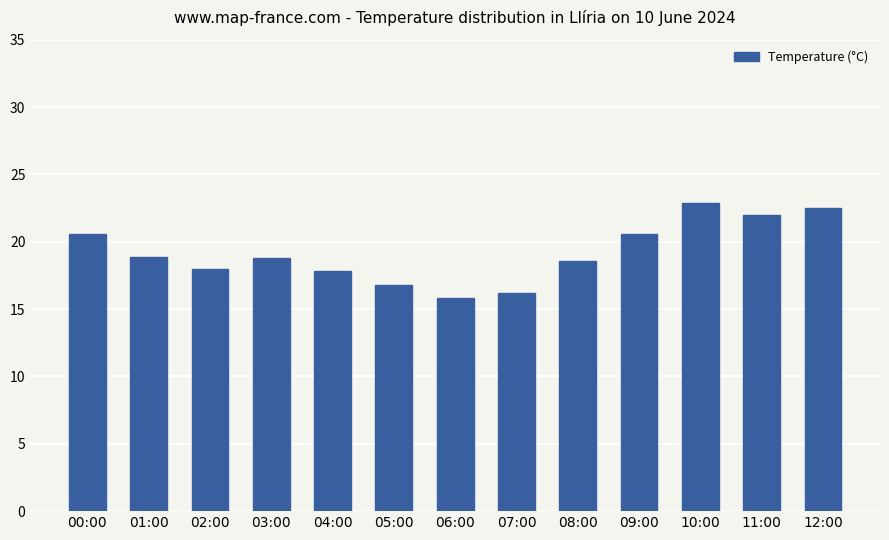

How many categories are shown in the chart?

13